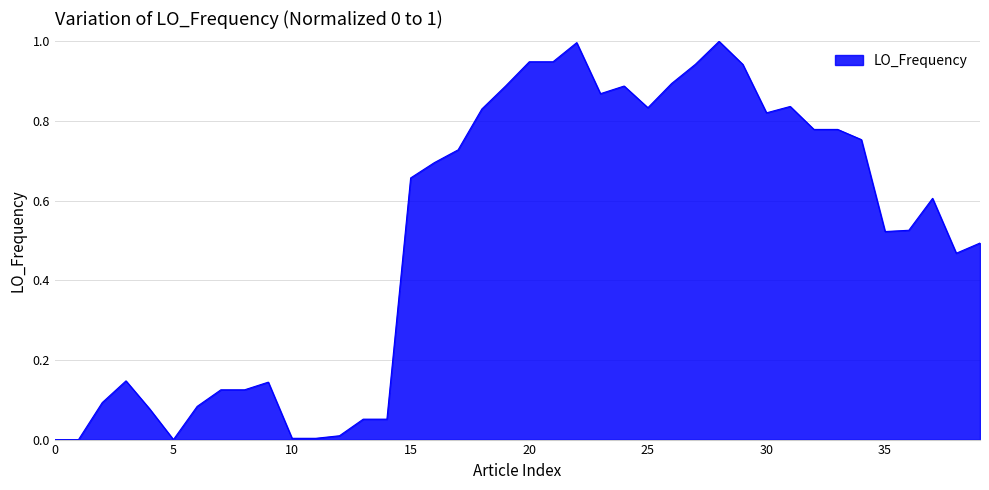

How many series are shown in this chart?

1